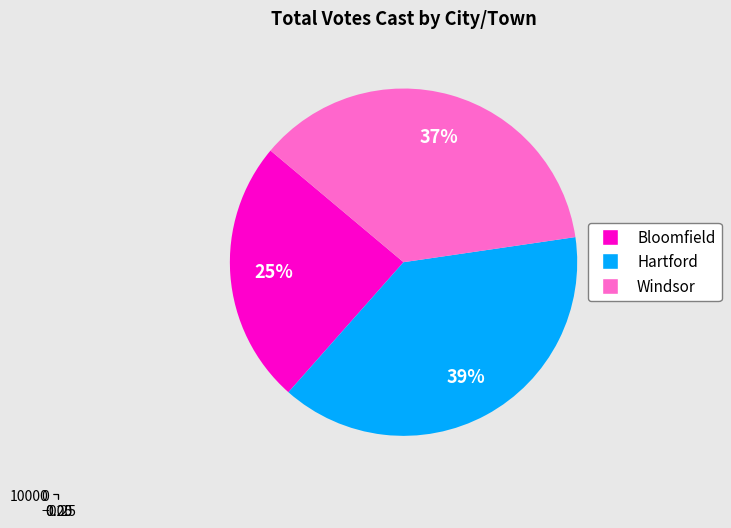

Is Windsor the majority of the pie?

No